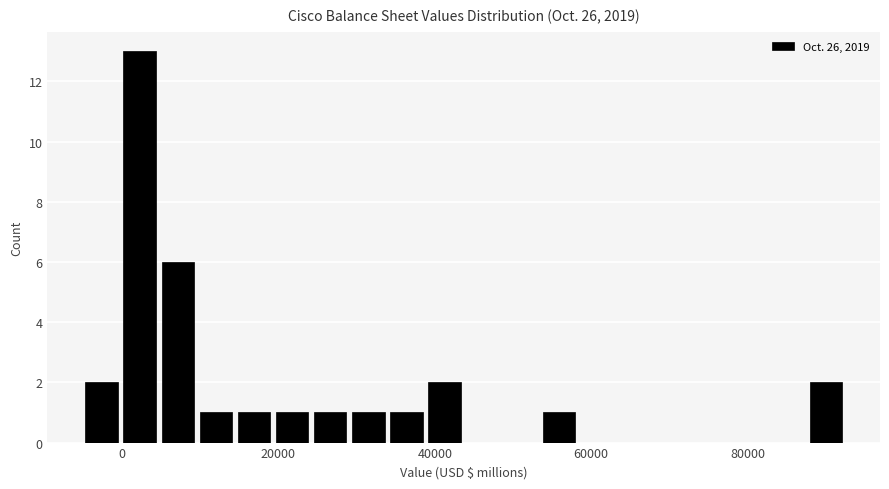

Around what value on the x-axis is the tallest bar? Give the approximate position of its centre, as read against the axis.

2000